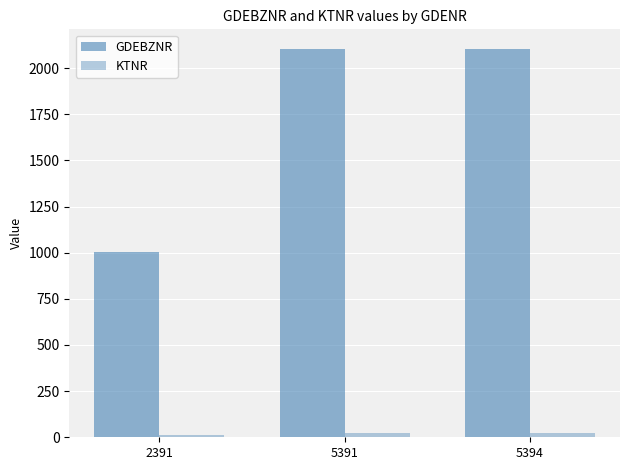

At which category is the sum across all series the highest?

5394